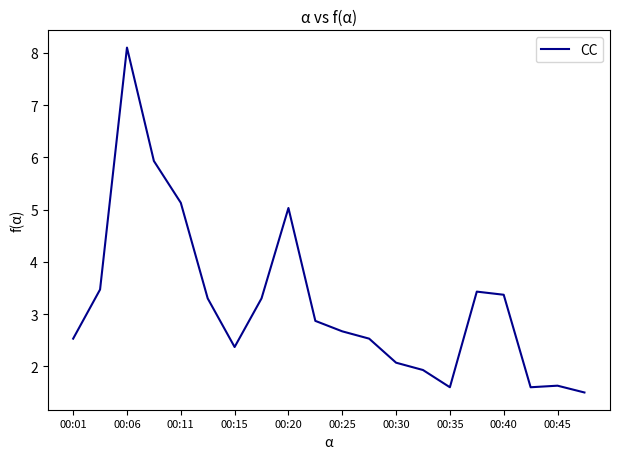

What is the difference between the maximum and minimum values?

6.6